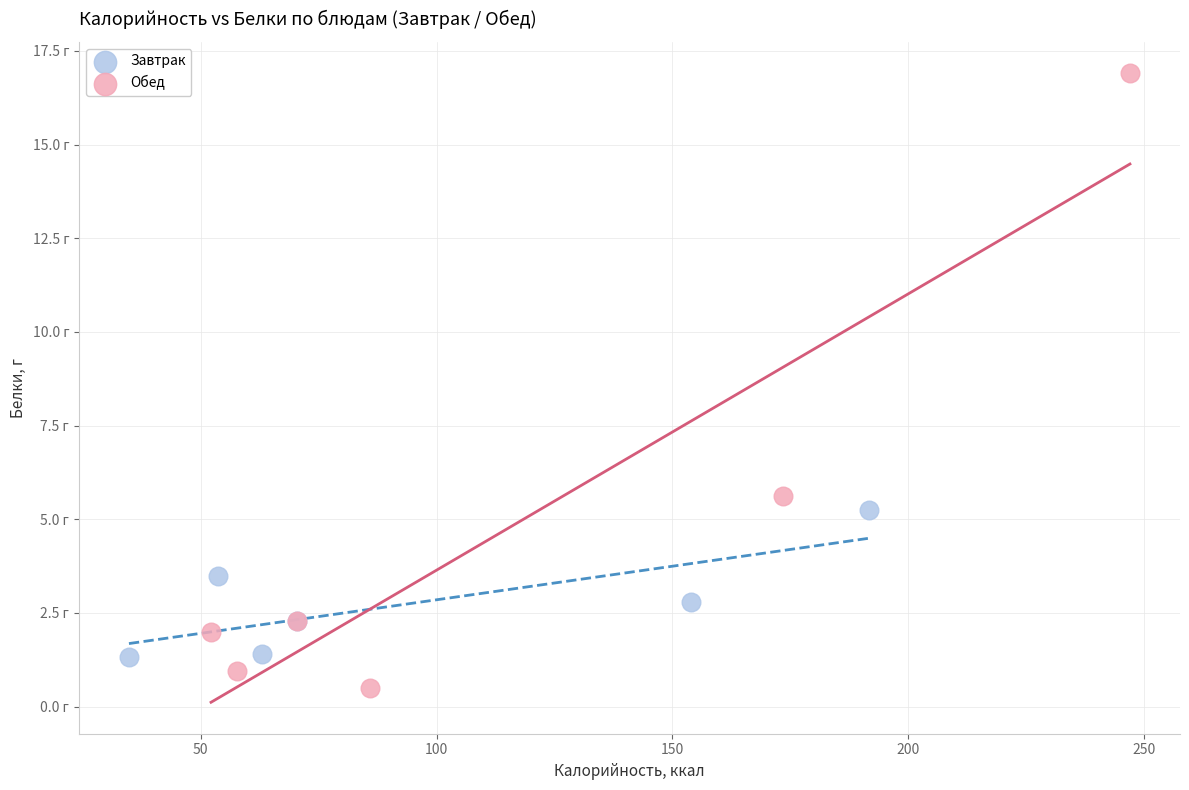

What are all the series names shown in the legend?

Завтрак, Обед